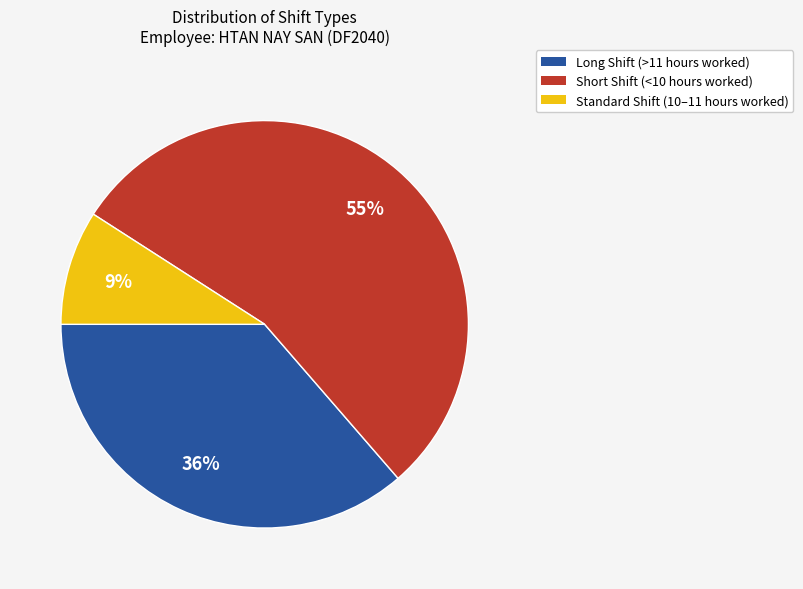

Do Short Shift (<10 hours worked) and Long Shift (>11 hours worked) together represent more than half of the pie?

Yes